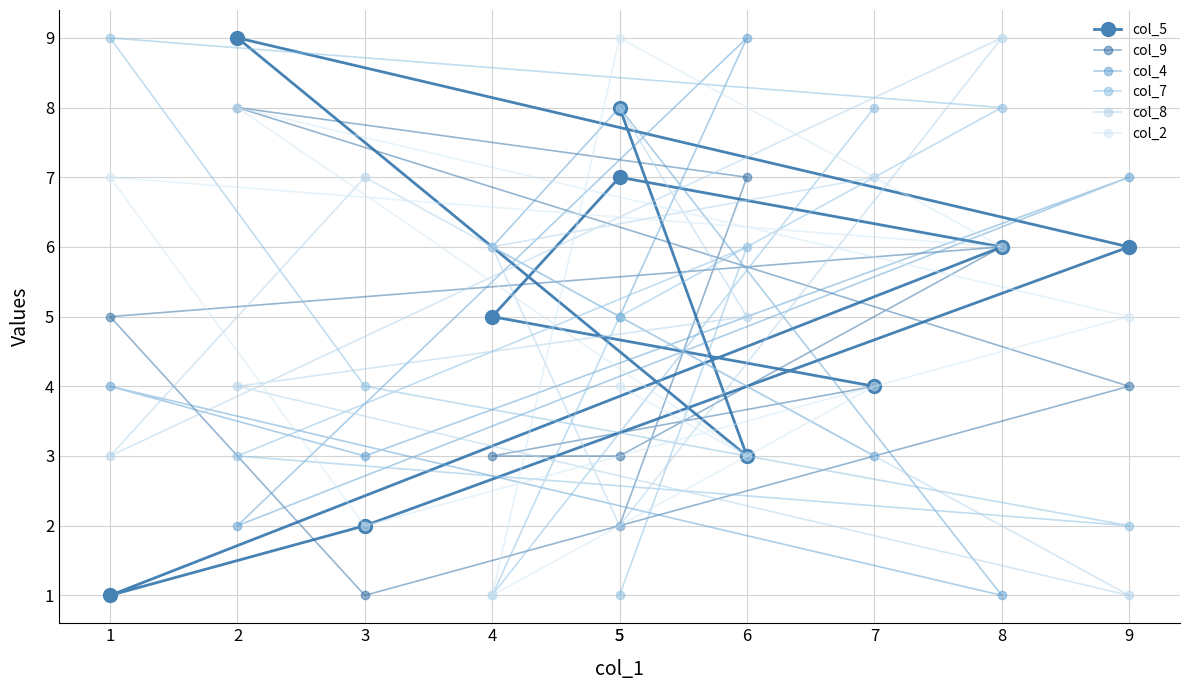

How many values in the col_2 series exceed 5?

4